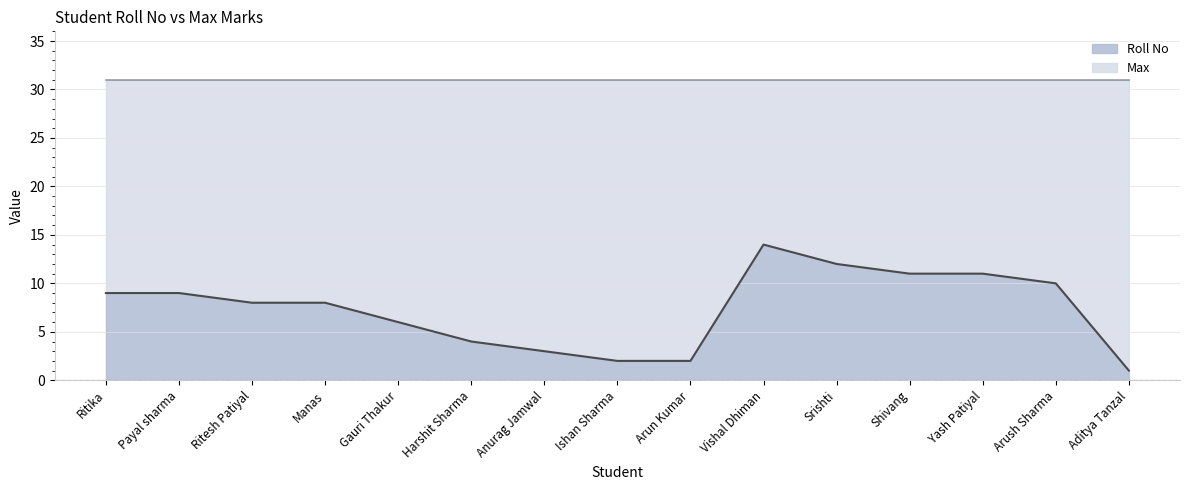

Approximately how many times larger is the value at Manas compared to Anurag Jamwal?

2.7